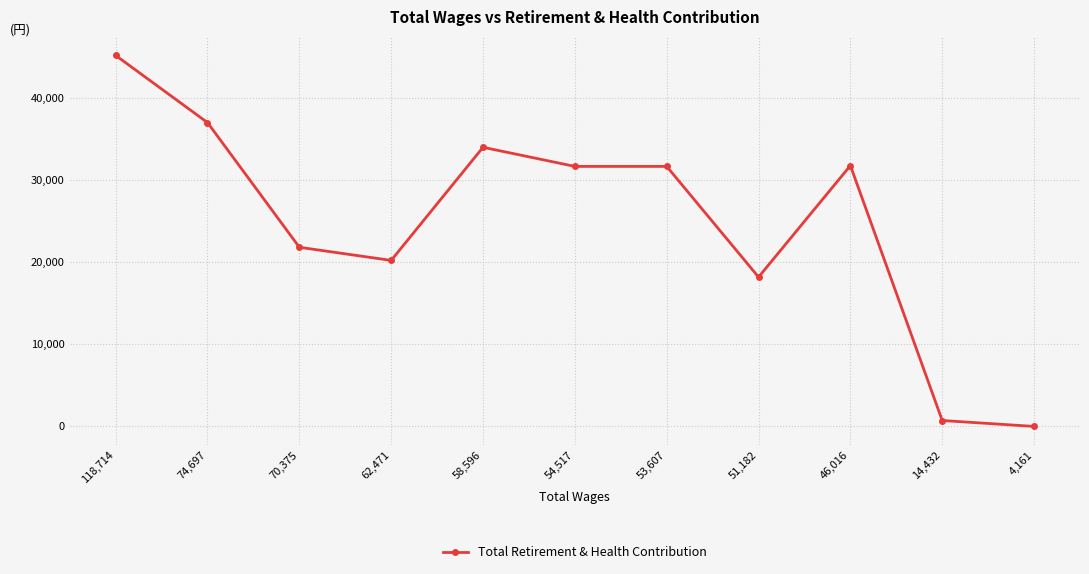

What is the maximum value shown in the chart?

45162